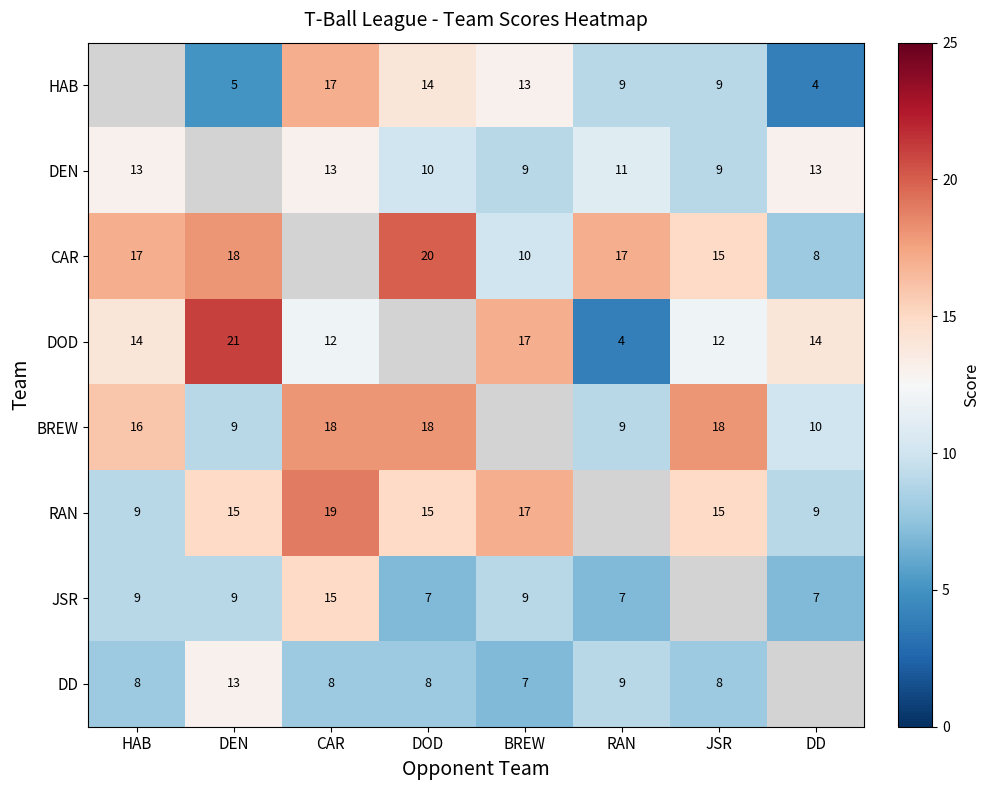

True or false: DD has a value of 13 at DEN.

True